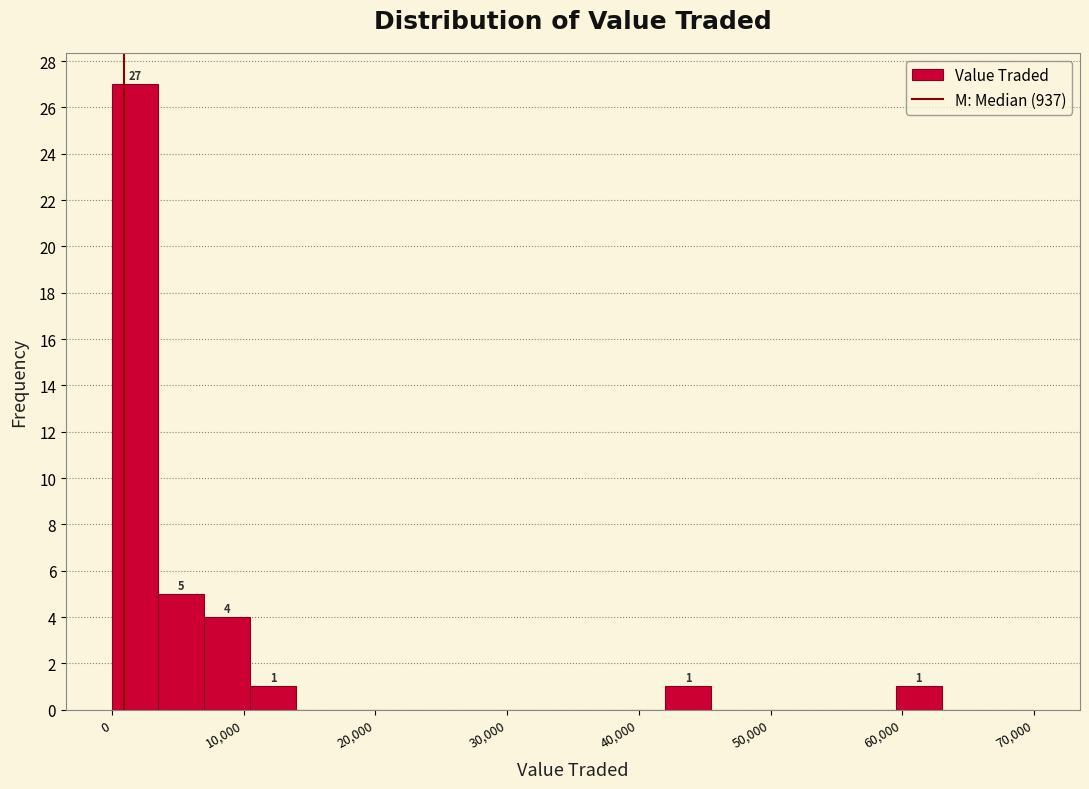

Around what value on the x-axis is the tallest bar? Give the approximate position of its centre, as read against the axis.

2000